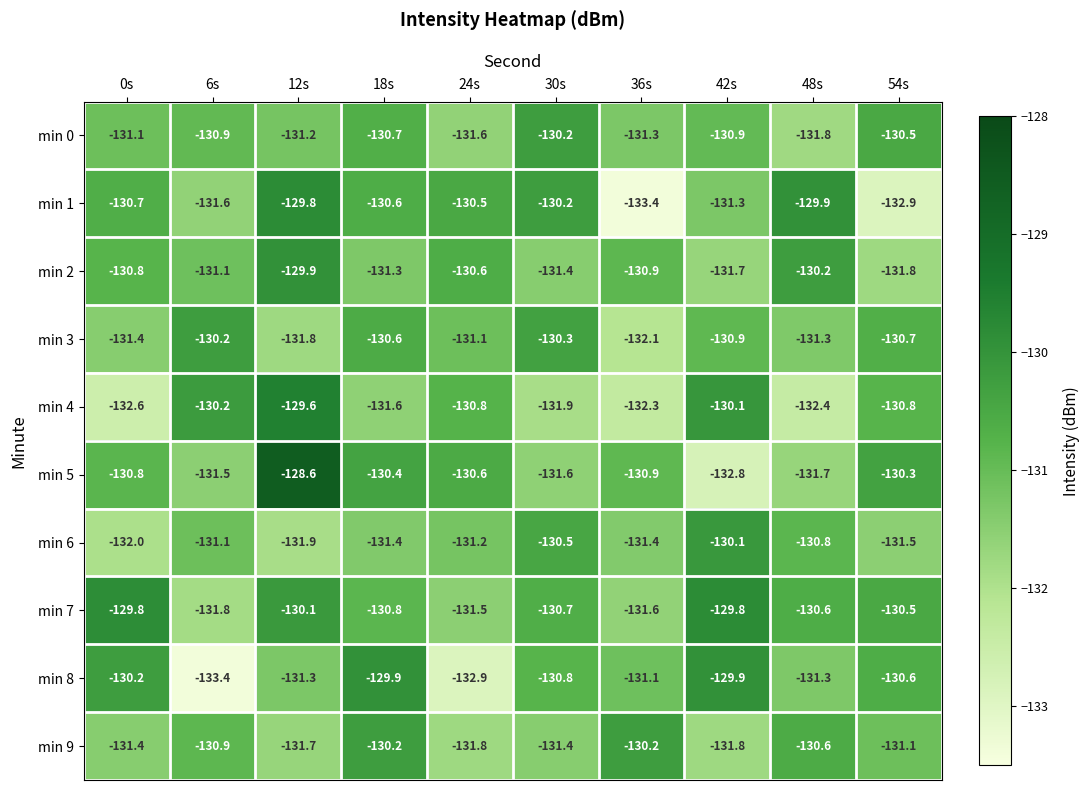

What is the smallest value displayed?

-133.4